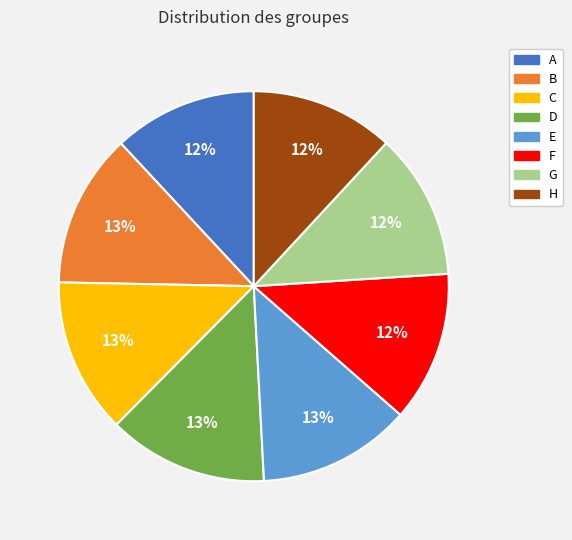

To the nearest percent, what is the combined percentage of B and A?

25%